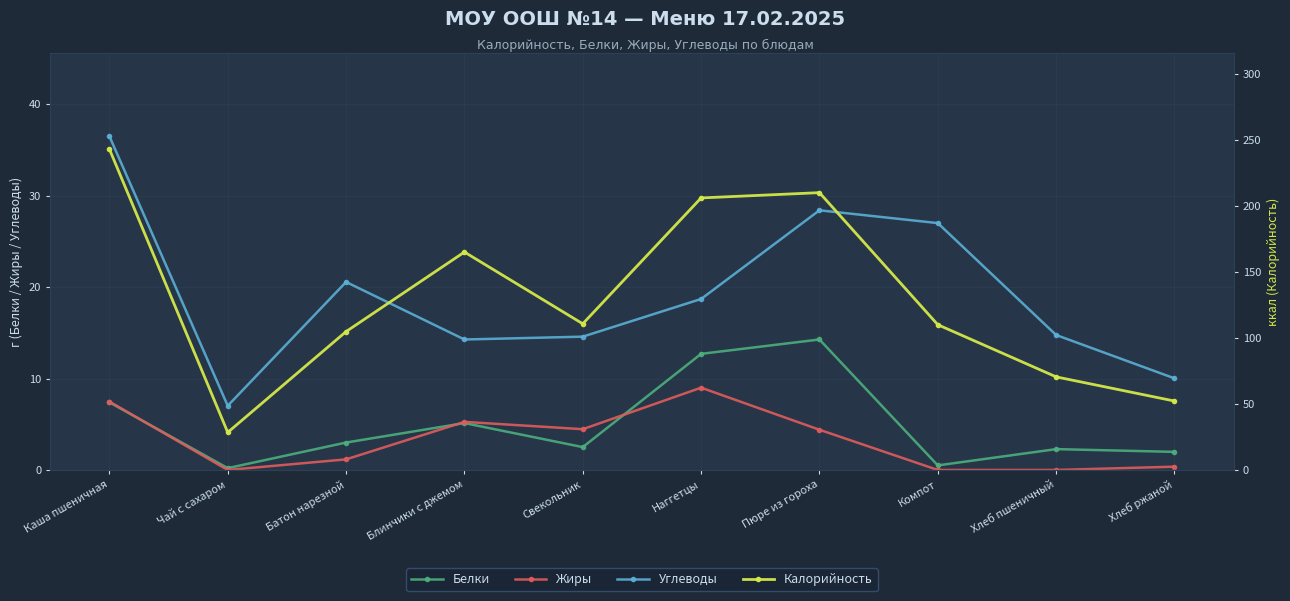

How many data points in Жиры are less than 4?

5